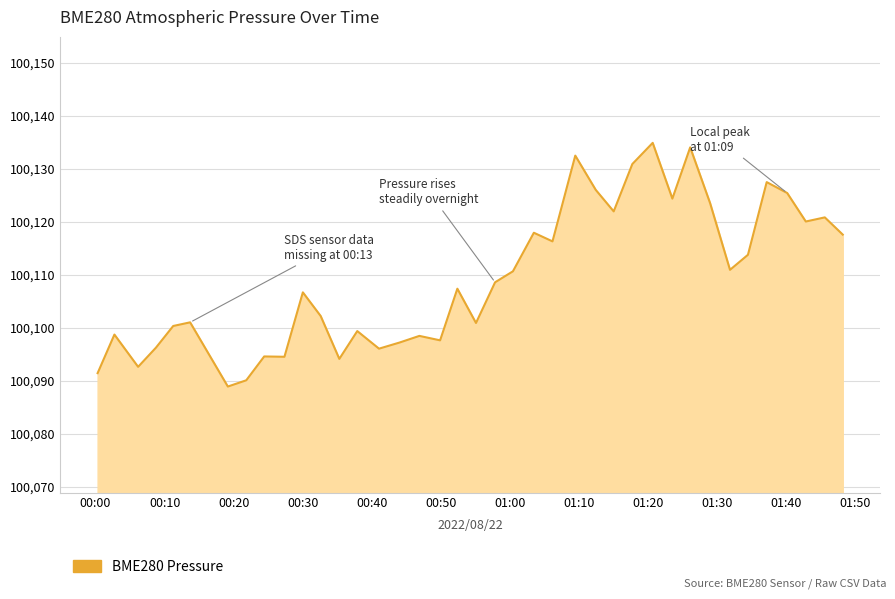

What is the minimum value shown in the chart?

100088.9